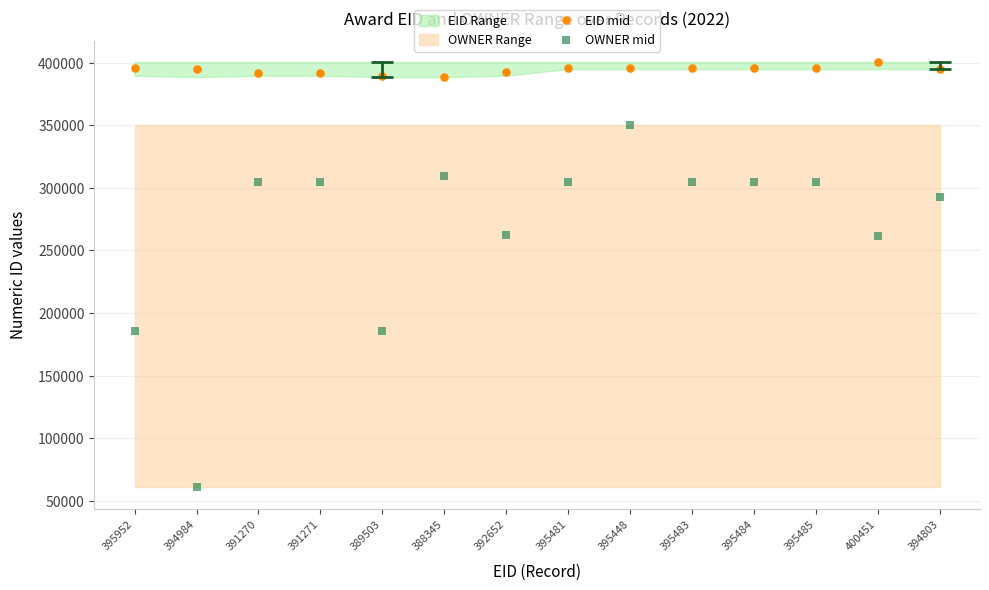

Which series contains the lowest Y value?

OWNER mid